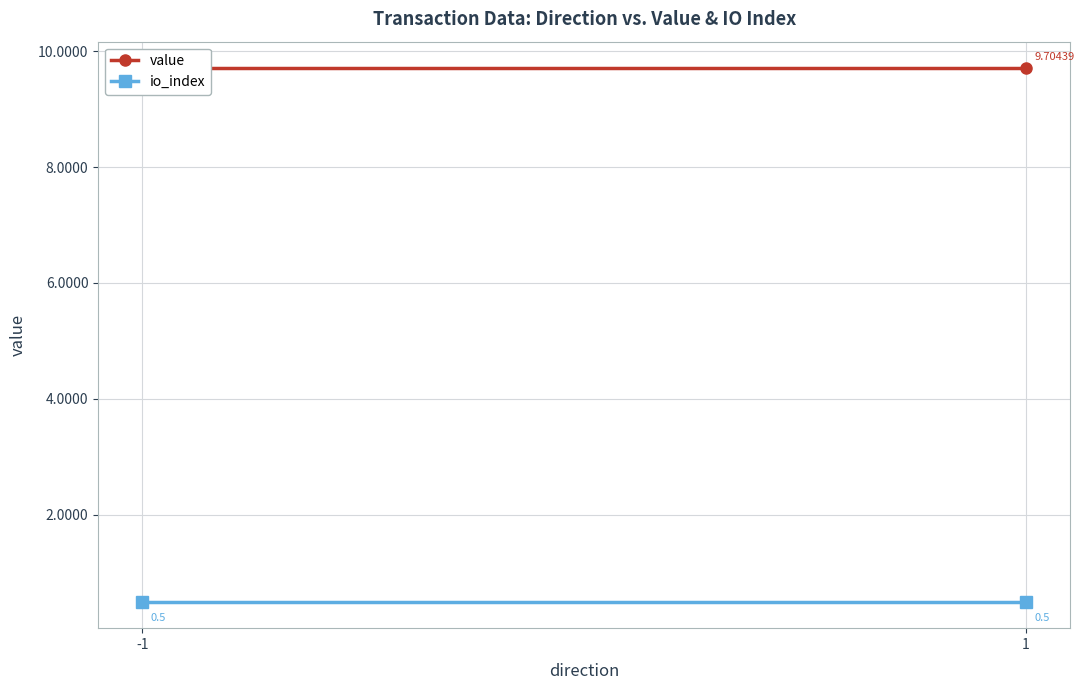

Reading left to right, transcribe all the data shown in this chart.

value: -1=9.7	1=9.7
io_index: -1=0.5	1=0.5